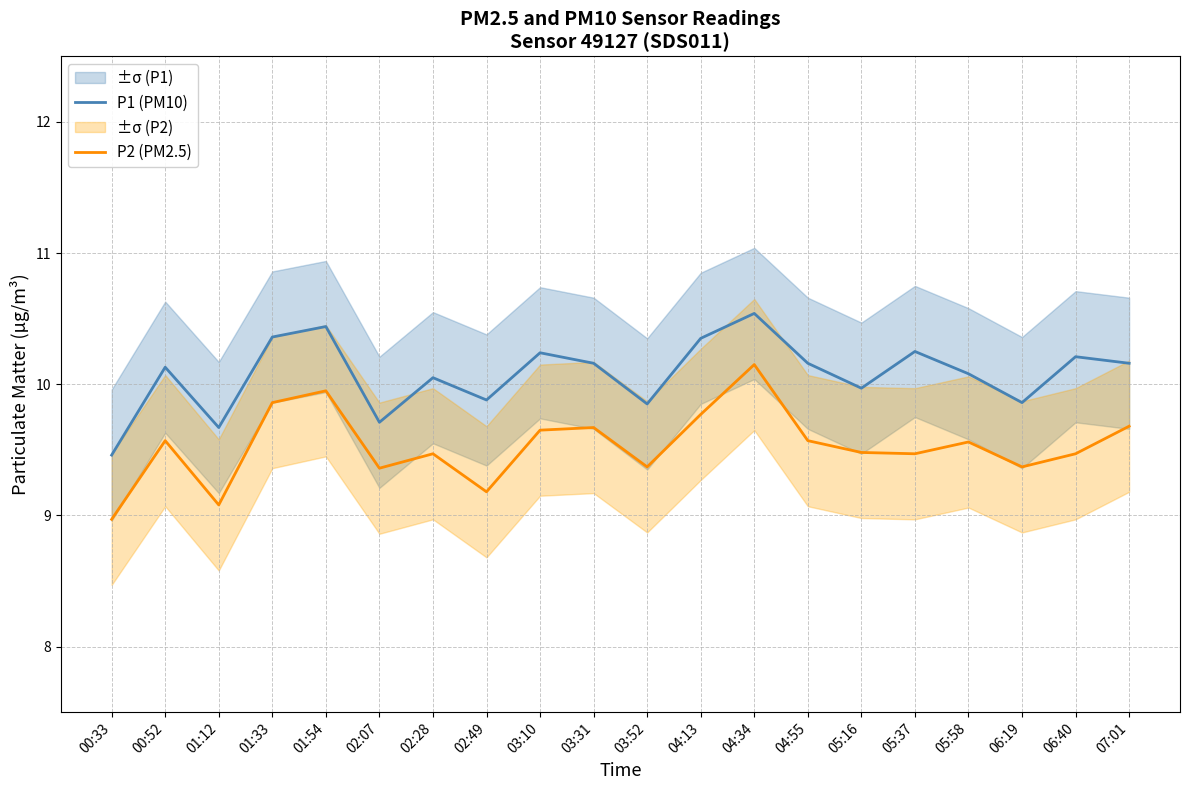

Between 05:37 and 05:58, which series saw the biggest shift?

P1 (PM10)